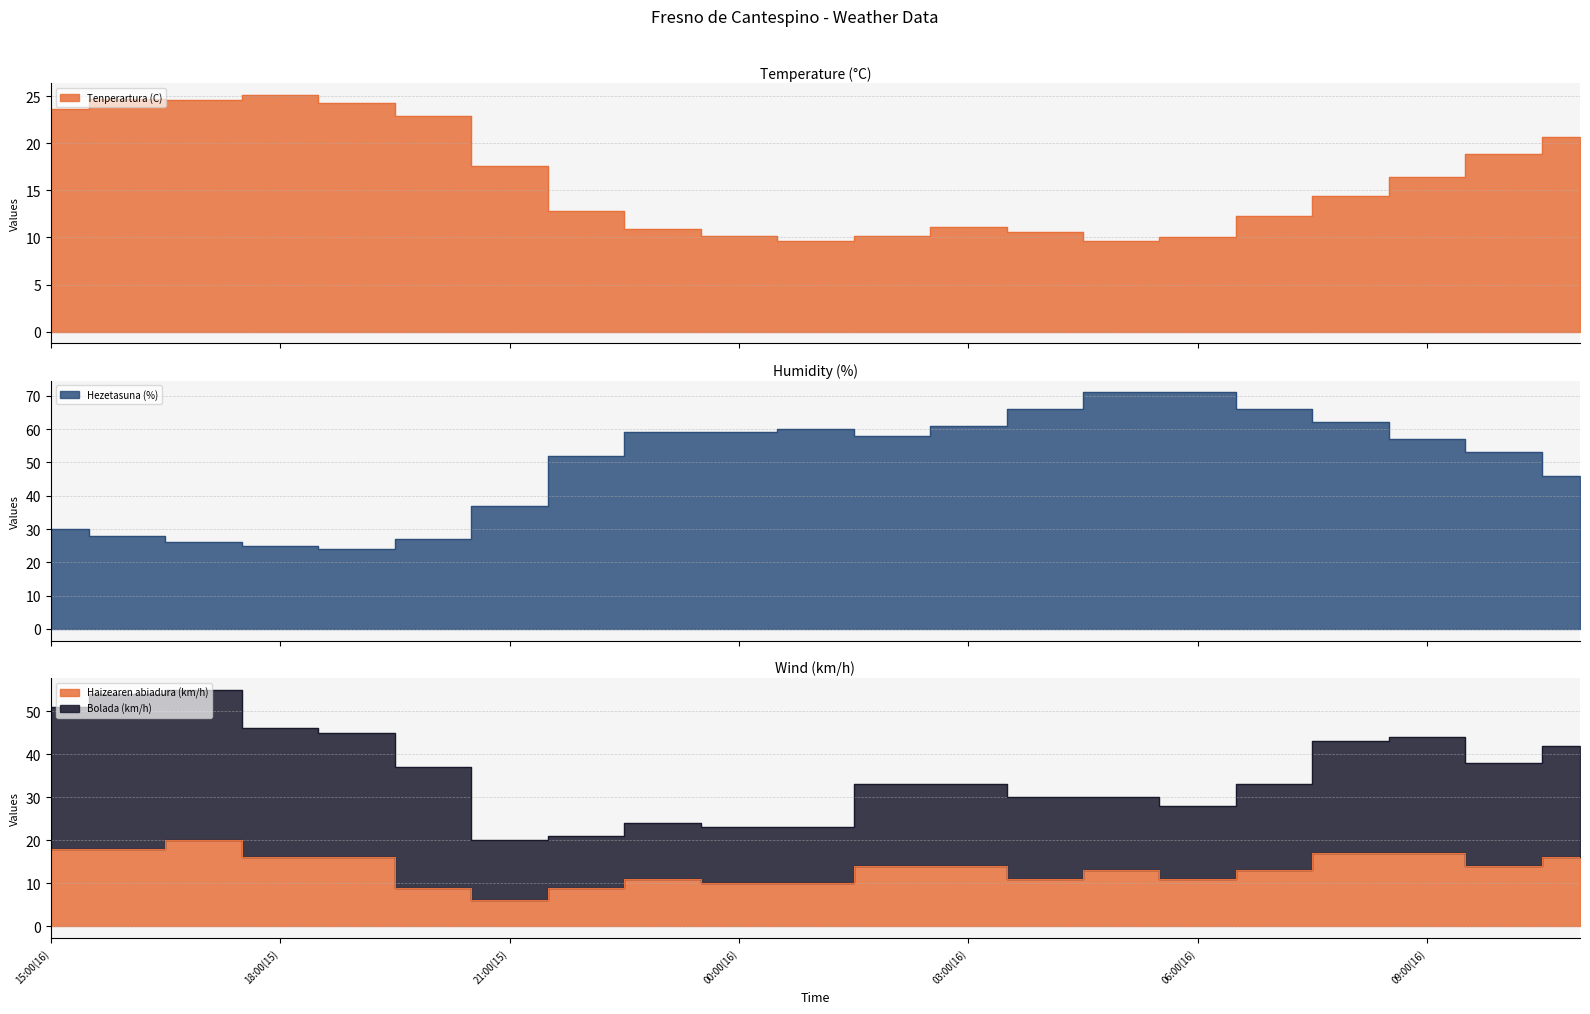

At which category does Haizearen abiadura (km/h) reach its first local peak?

17:00(15)